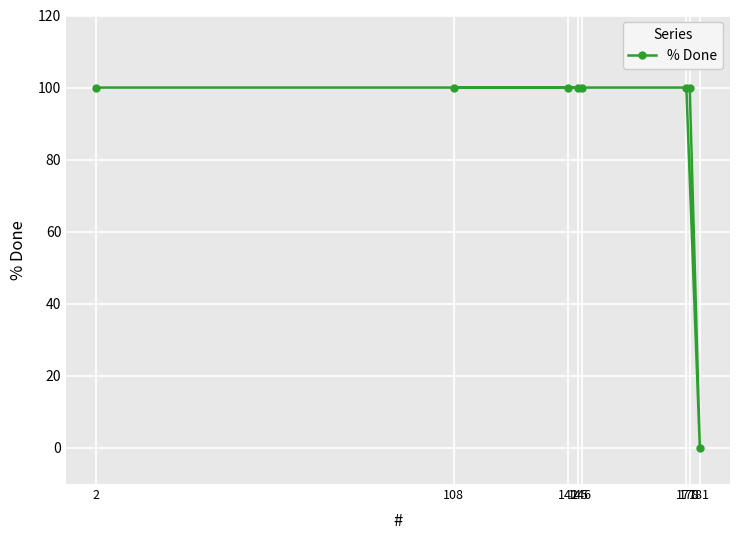

The value at 178 is 162. True or false?

False